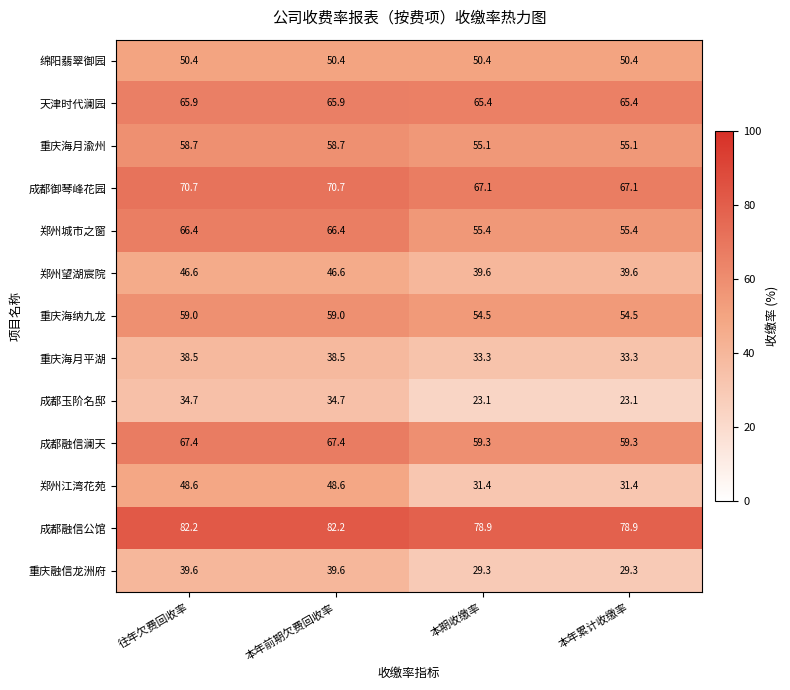

List the series in order of their peak value, highest first.

成都融信公馆, 成都御琴峰花园, 成都融信澜天, 郑州城市之窗, 天津时代澜园, 重庆海纳九龙, 重庆海月渝州, 绵阳翡翠御园, 郑州江湾花苑, 郑州望湖宸院, 重庆融信龙洲府, 重庆海月平湖, 成都玉阶名邸